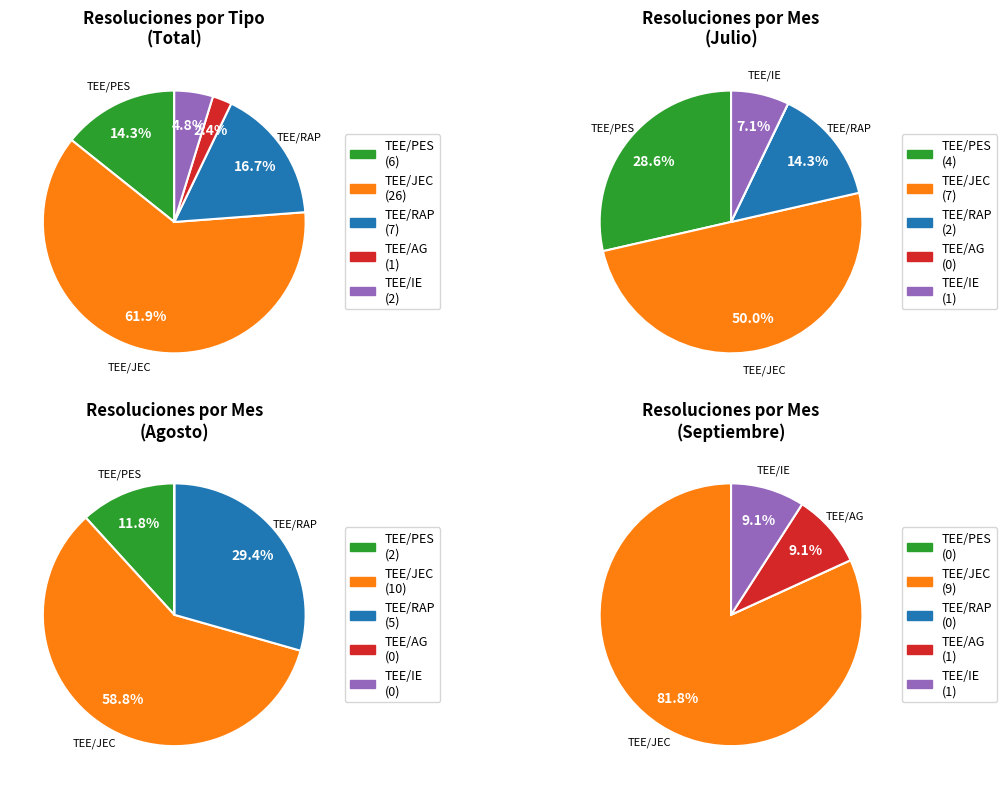

To the nearest percent, what is the difference between the TEE/RAP and TEE/JEC slice percentages?

45%